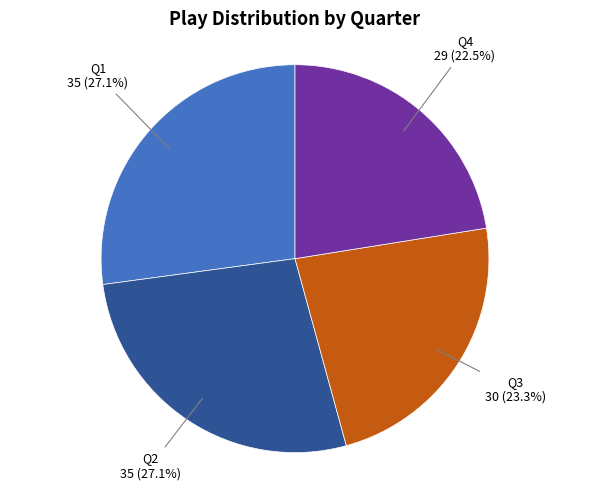

What is the total percentage of Q2 and Q3?

50.4%